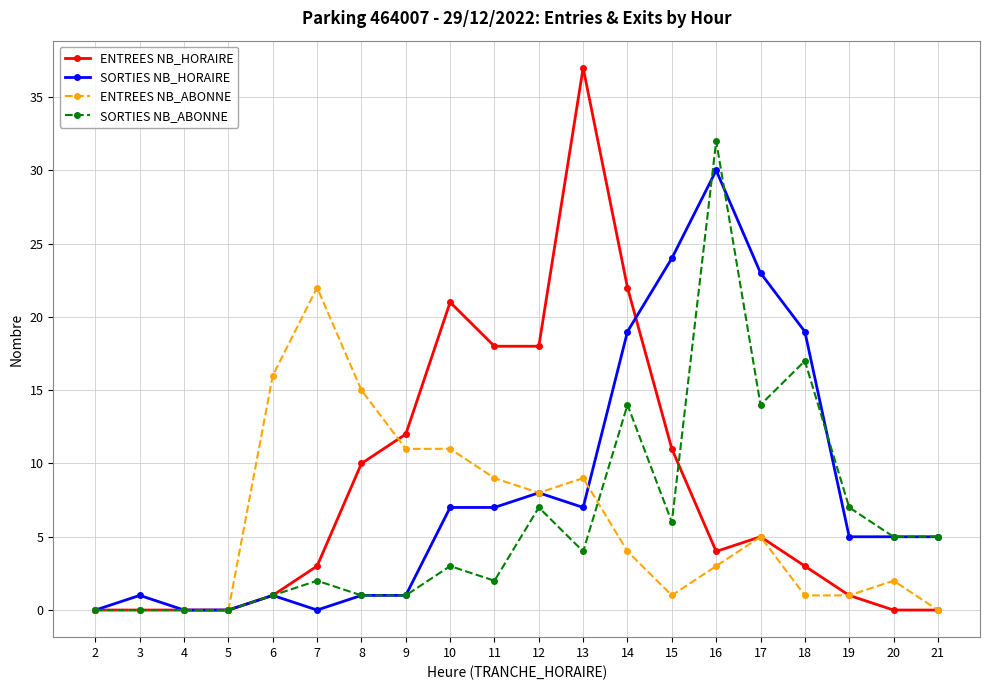

Reading left to right, list all the values displayed in this chart.

ENTREES NB_HORAIRE: 2=0	3=0	4=0	5=0	6=1	7=3	8=10	9=12	10=21	11=18	12=18	13=37	14=22	15=11	16=4	17=5	18=3	19=1	20=0	21=0
SORTIES NB_HORAIRE: 2=0	3=1	4=0	5=0	6=1	7=0	8=1	9=1	10=7	11=7	12=8	13=7	14=19	15=24	16=30	17=23	18=19	19=5	20=5	21=5
ENTREES NB_ABONNE: 2=0	3=0	4=0	5=0	6=16	7=22	8=15	9=11	10=11	11=9	12=8	13=9	14=4	15=1	16=3	17=5	18=1	19=1	20=2	21=0
SORTIES NB_ABONNE: 2=0	3=0	4=0	5=0	6=1	7=2	8=1	9=1	10=3	11=2	12=7	13=4	14=14	15=6	16=32	17=14	18=17	19=7	20=5	21=5